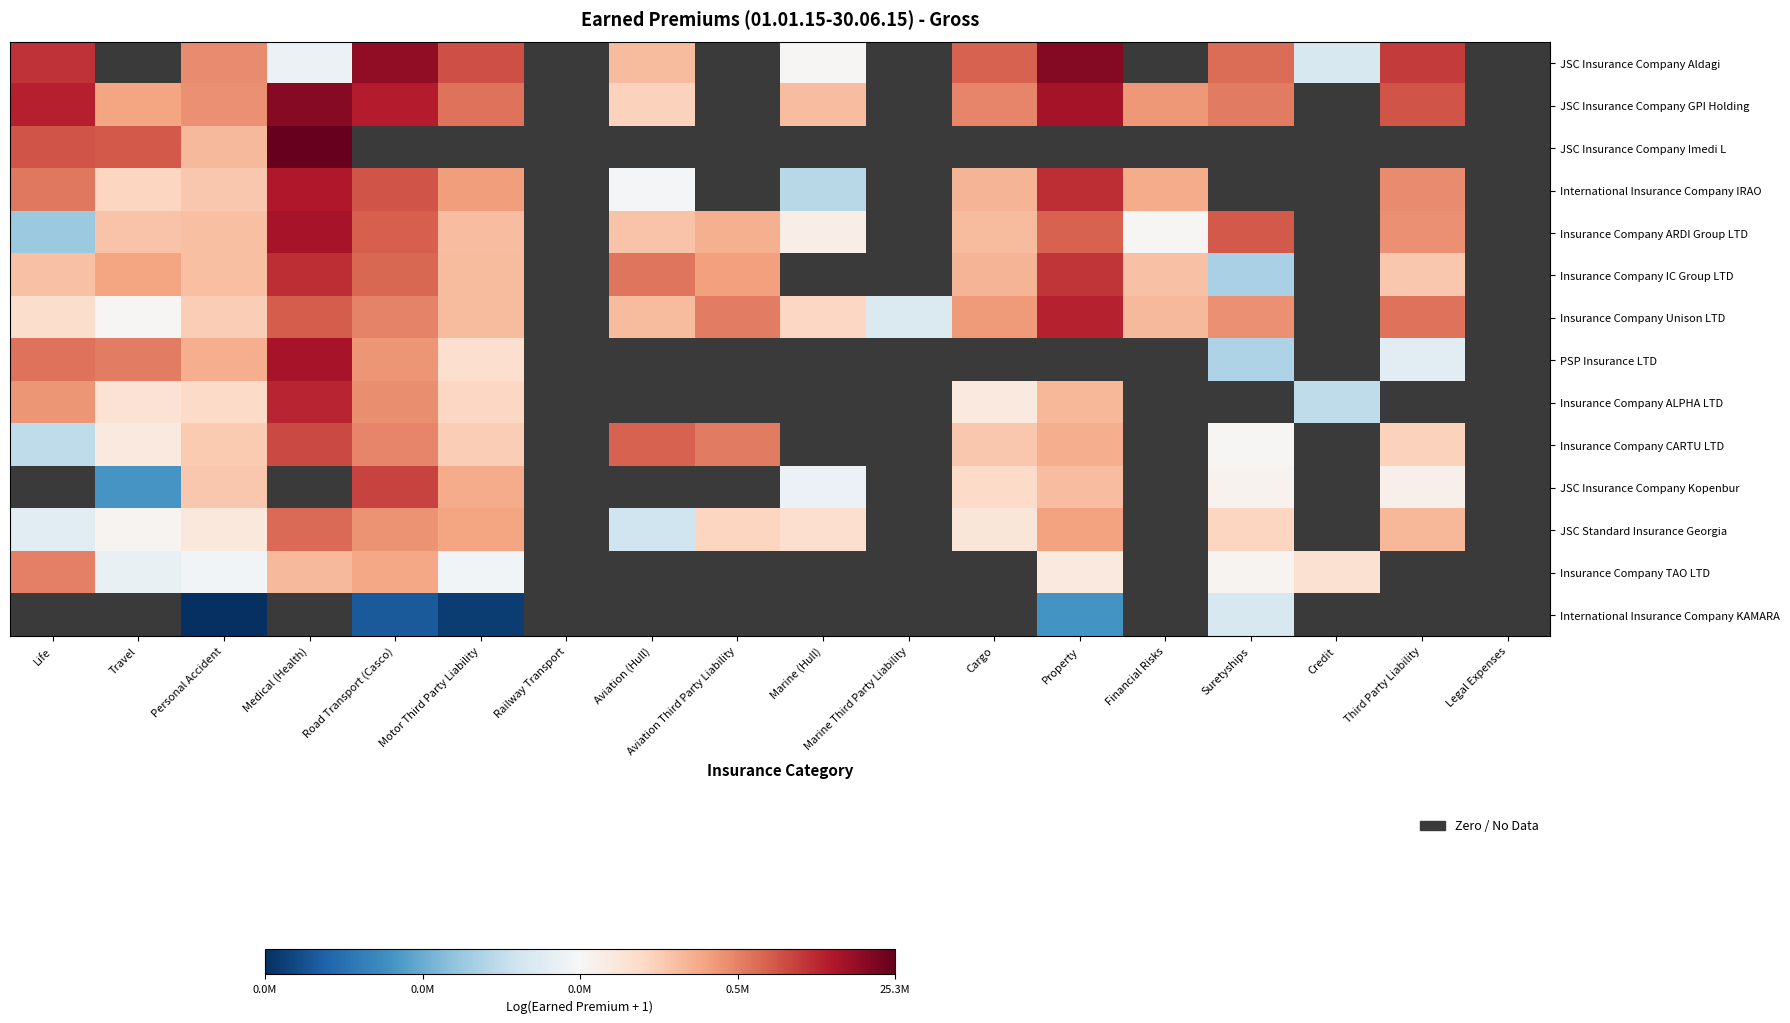

How many data points in Insurance Company IC Group LTD are above 13?

4